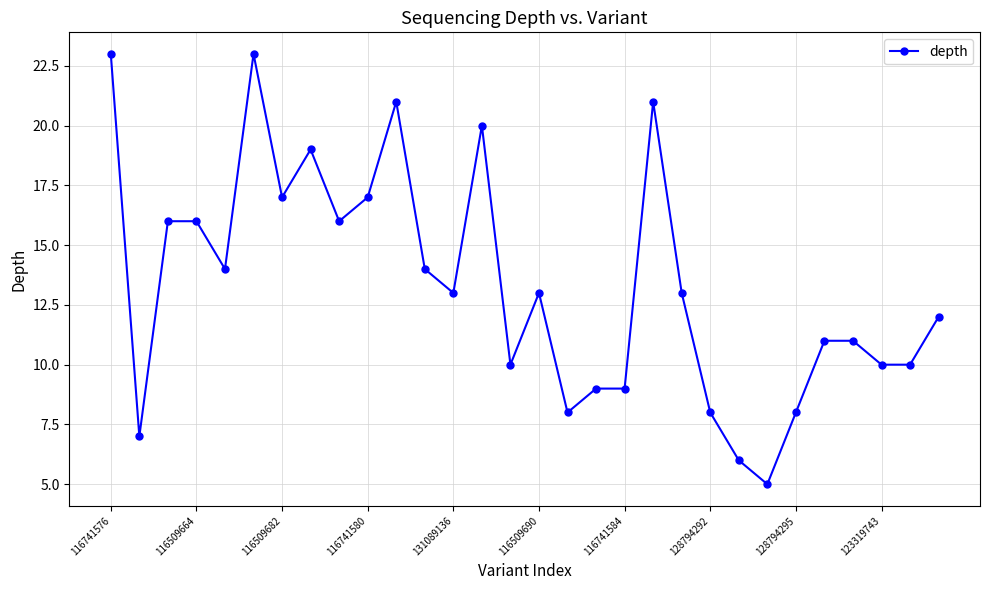

Is this an area chart (filled region under the line)?

No